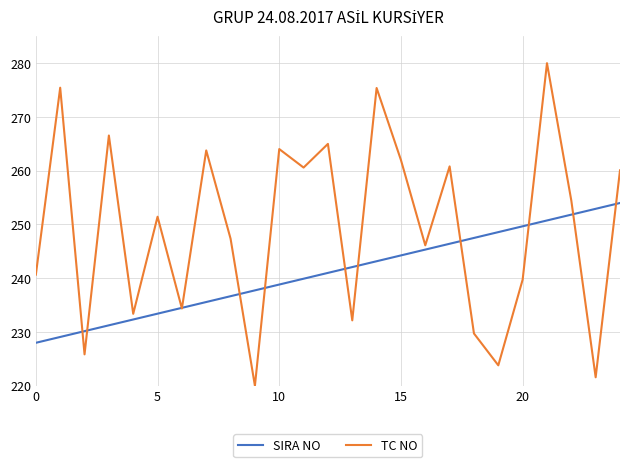

What is the difference between the maximum and minimum values in the SIRA NO series?

26.0